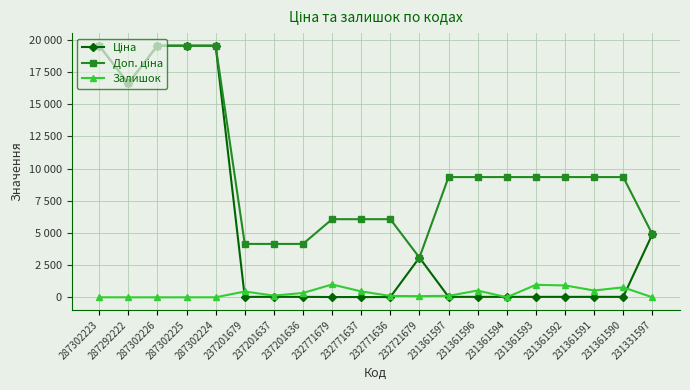

At how many categories does at least one series exceed 10721?

5